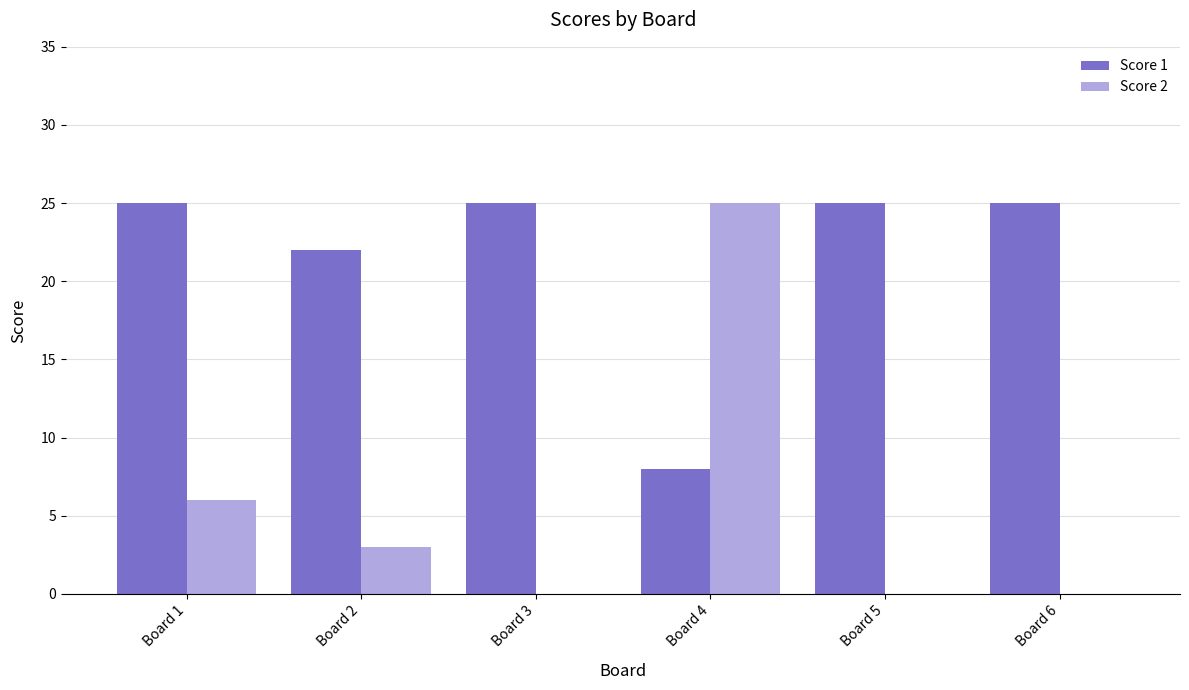

The value of Score 2 at Board 6 is 0. True or false?

True